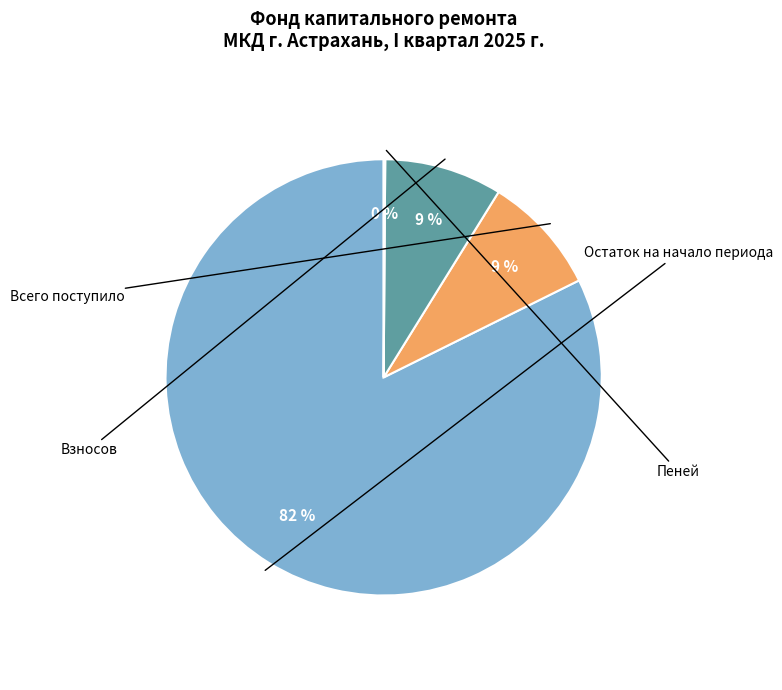

Rank the categories by value from lowest to highest.

Пеней, Взносов, Всего поступило, Остаток на начало периода